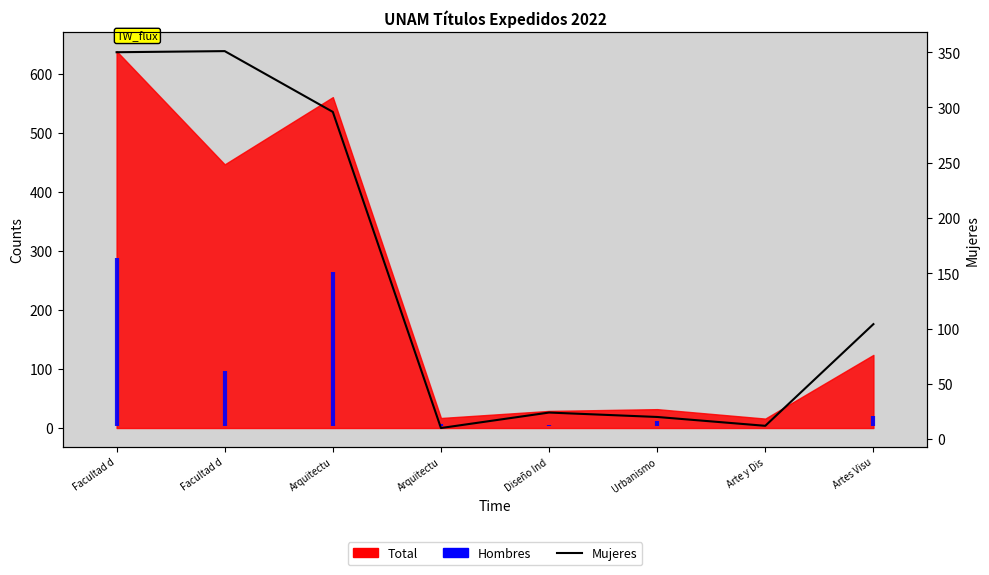

At which category does the chart reach its peak across all series?

Facultad d